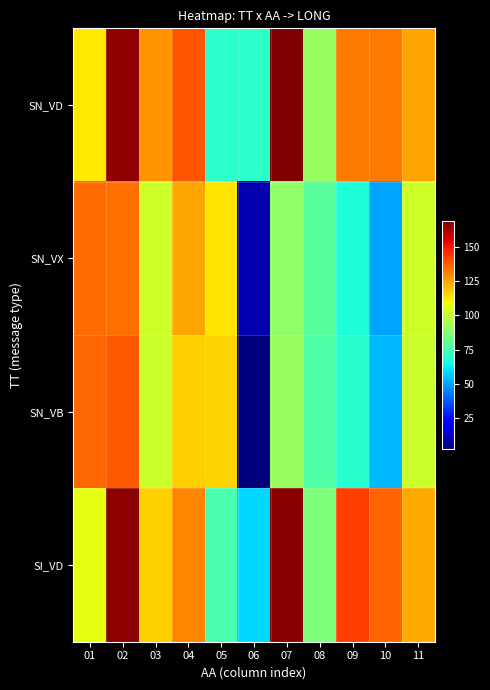

What is the difference between the highest and lowest values at 05?

47.2